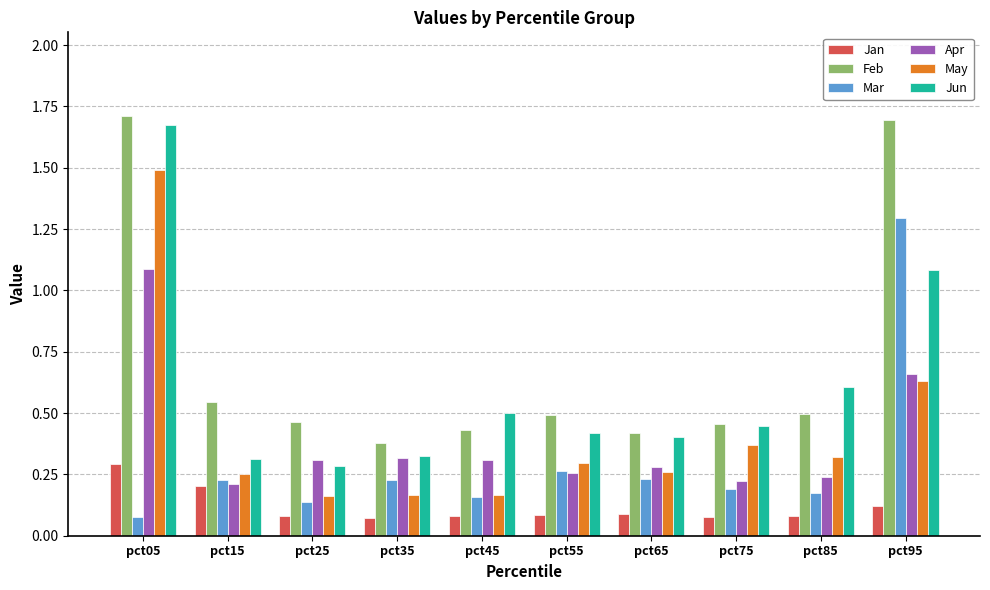

At how many categories does at least one series exceed 1?

2